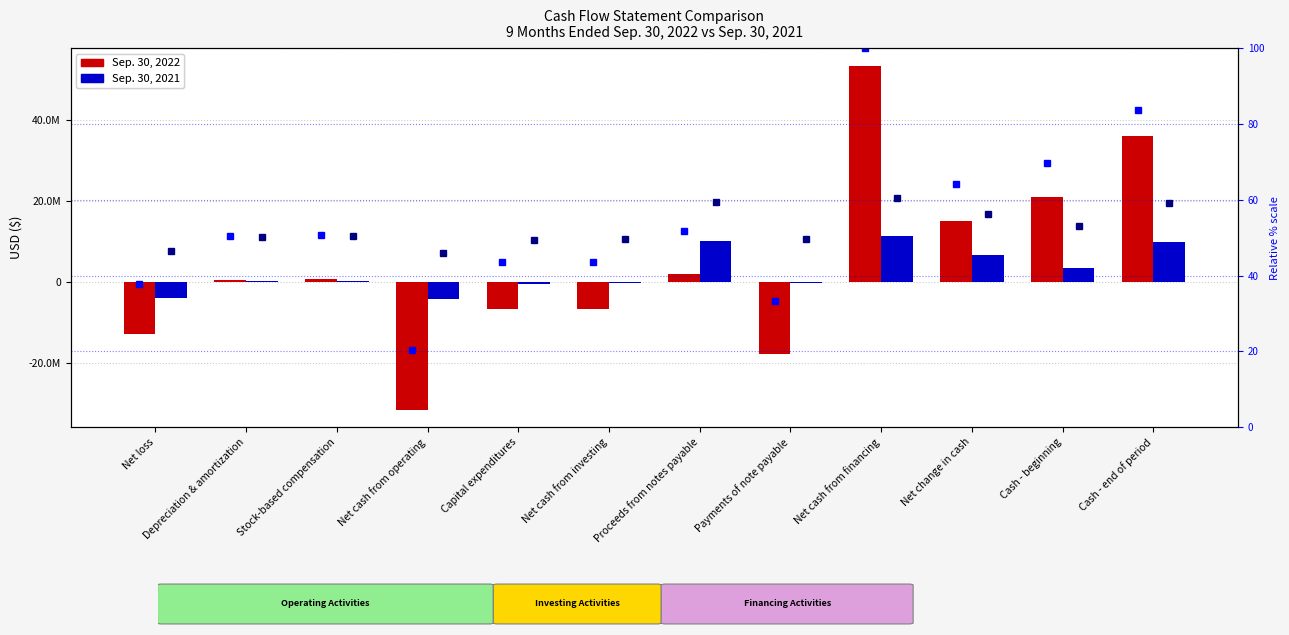

The 2022 rel. rank series shows 72.2 at Stock-based compensation. True or false?

False